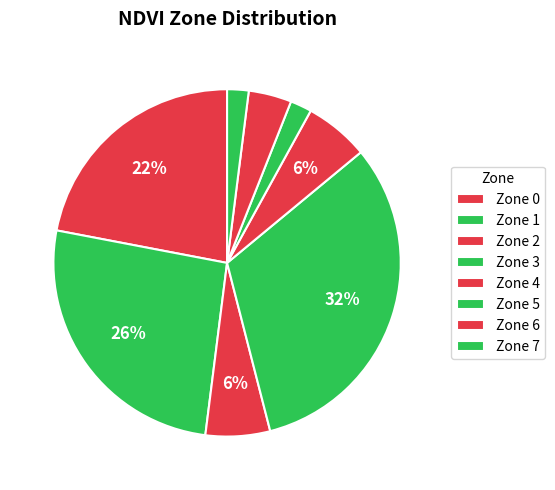

What percentage is the Zone 2 slice, to the nearest percent?

6%